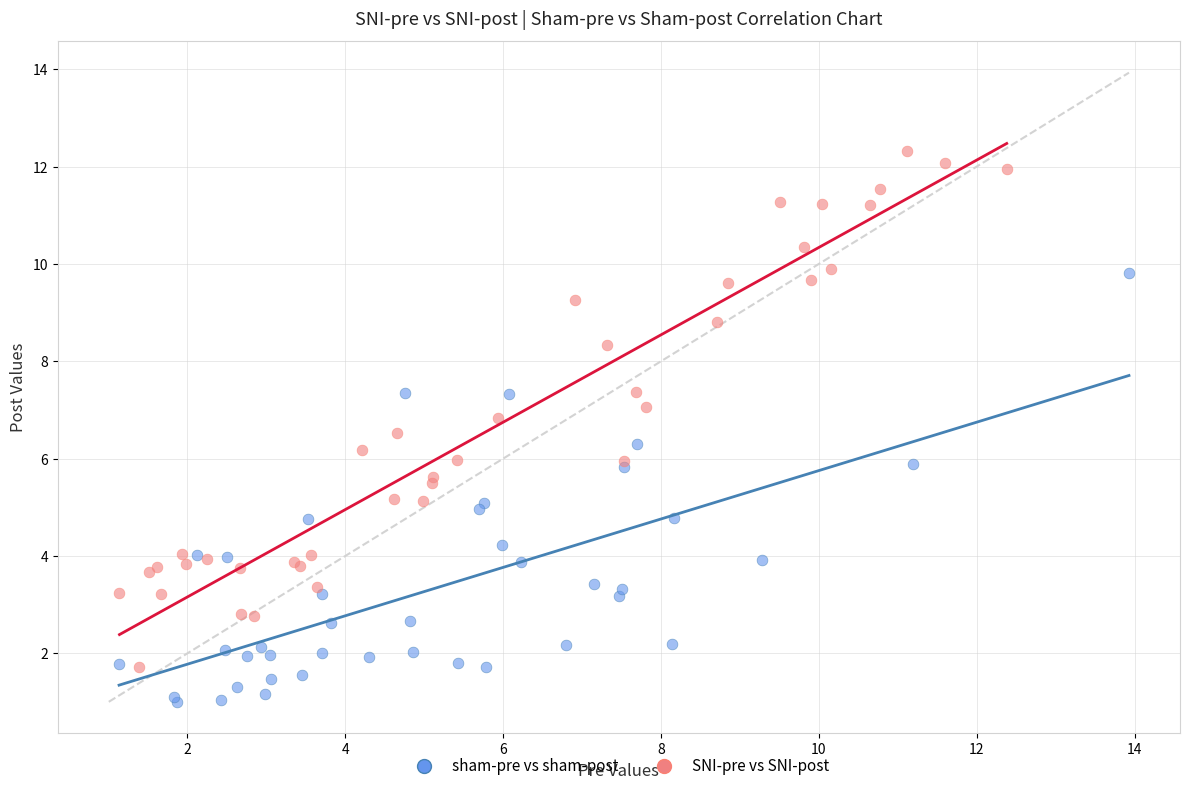

Which series has the largest Y range (max minus min)?

SNI-pre vs SNI-post